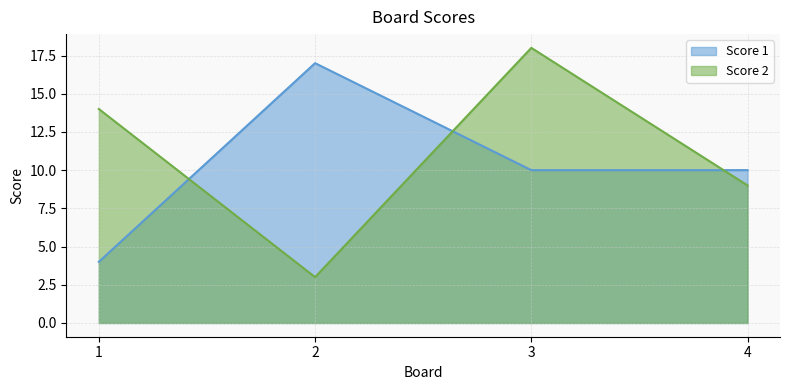

How many interior local peaks does the Score 2 series have?

1